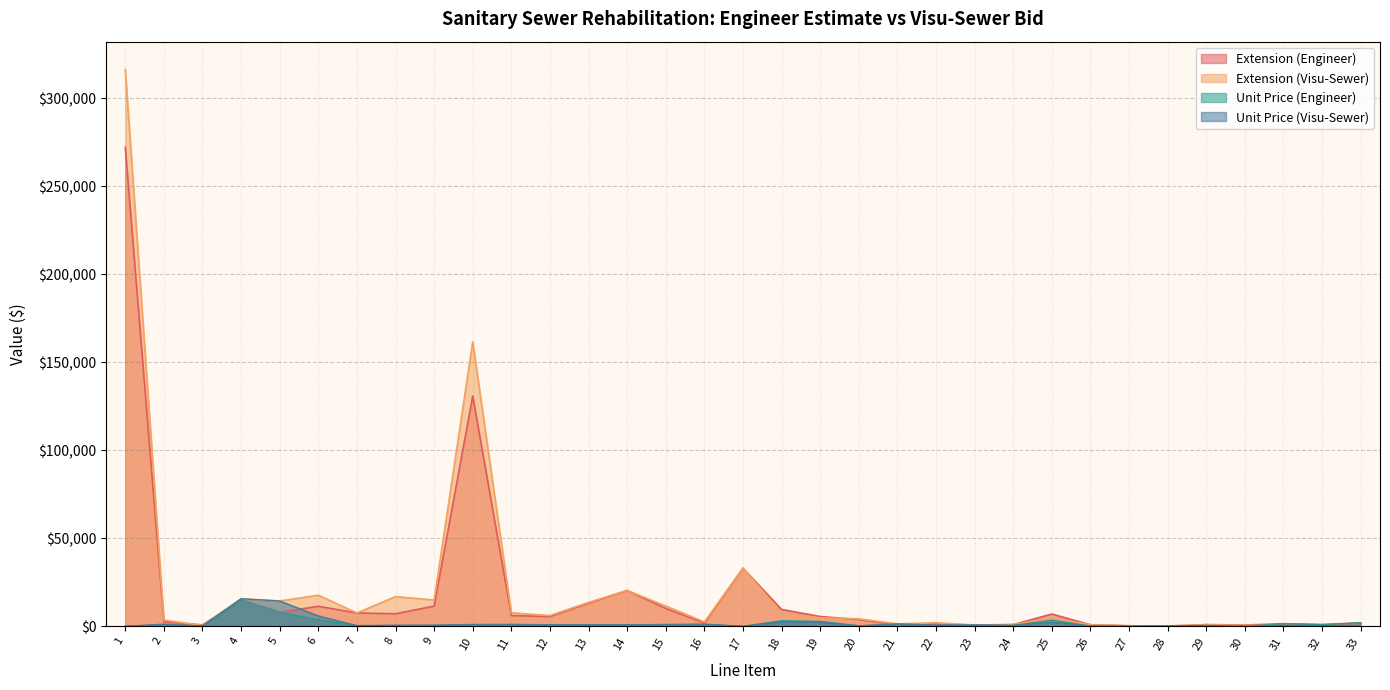

At which category does the chart reach its minimum across all series?

17